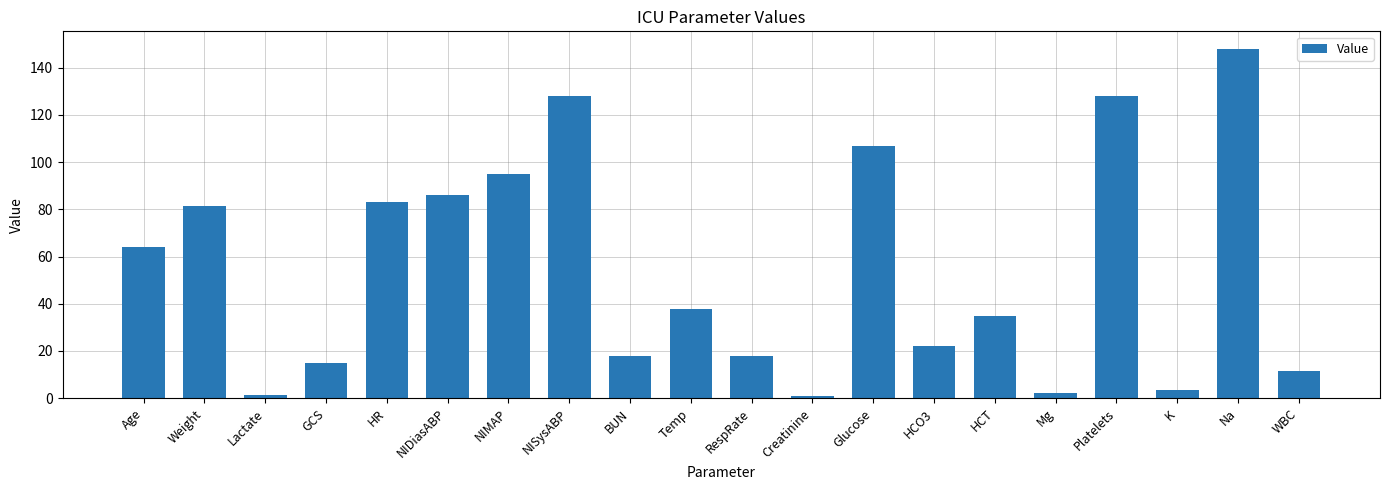

What value does the data have at Glucose?

107.0